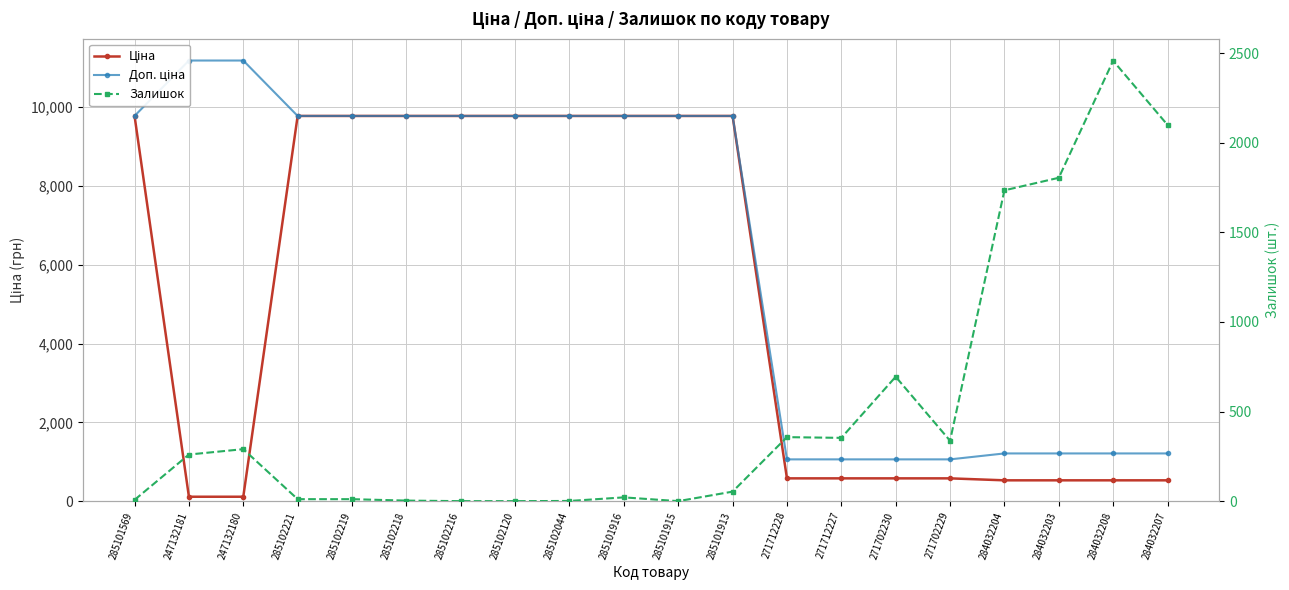

True or false: Доп. ціна and Ціна cross at least once.

False